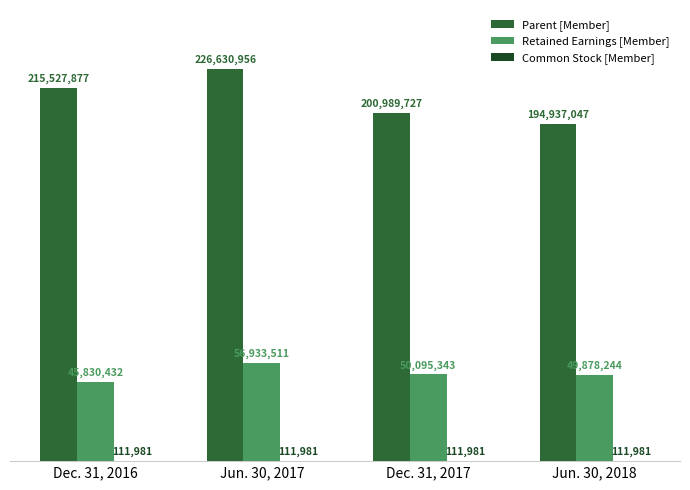

Which has a higher value, Jun. 30, 2018 or Dec. 31, 2017?

Dec. 31, 2017